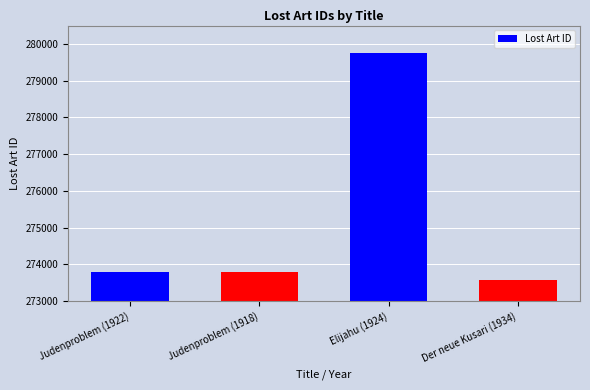

Which has a higher value, Judenproblem (1922) or Der neue Kusari (1934)?

Judenproblem (1922)